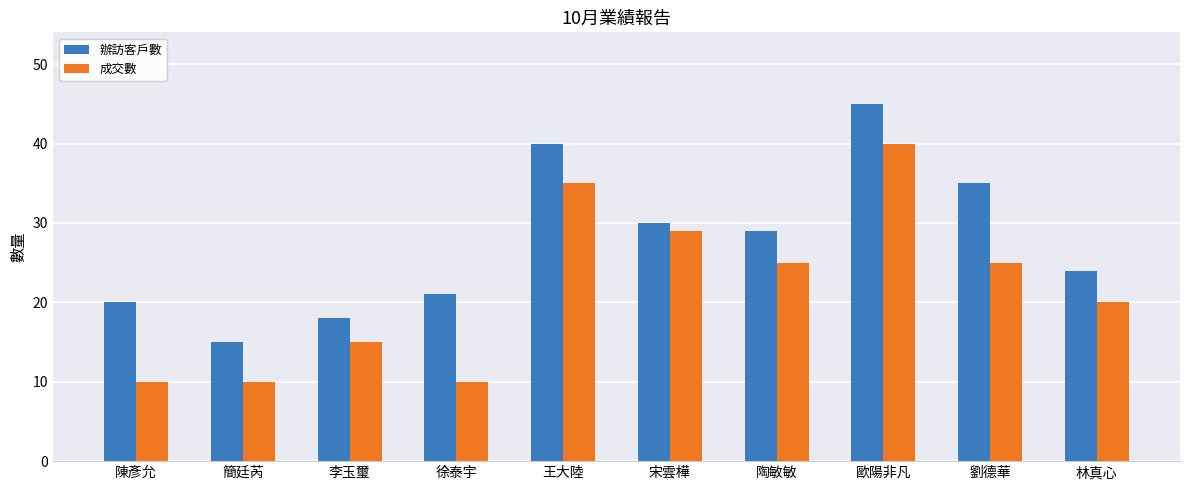

What is the sum of all 成交數 values?

219